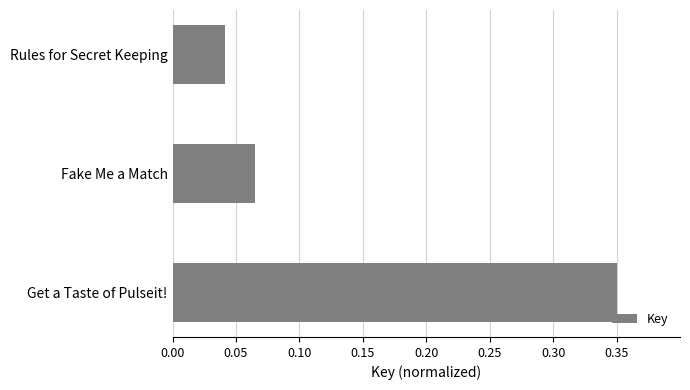

Does the chart contain stacked bars?

No